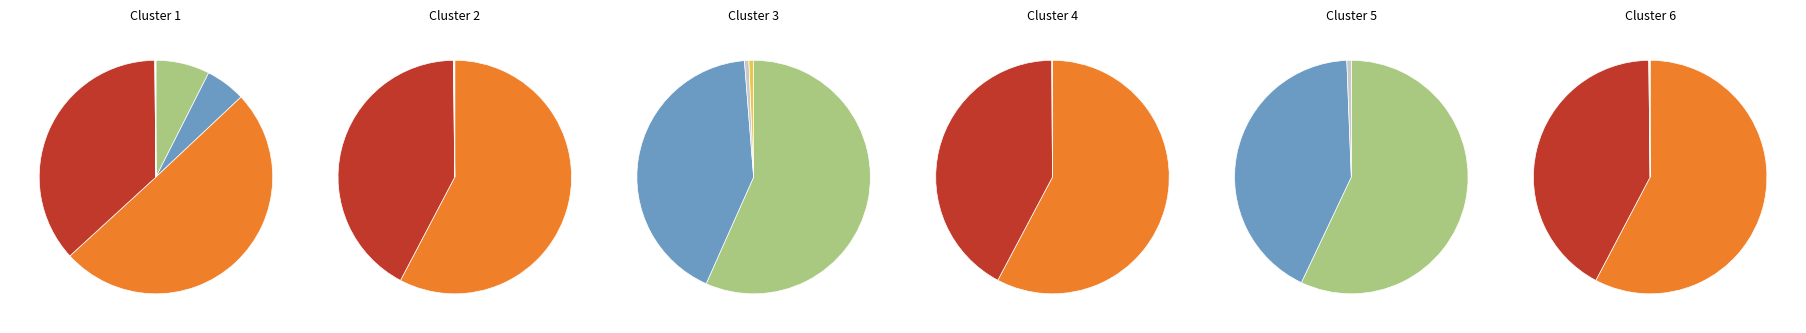

Is it true that 2 is 1% of the pie?

False